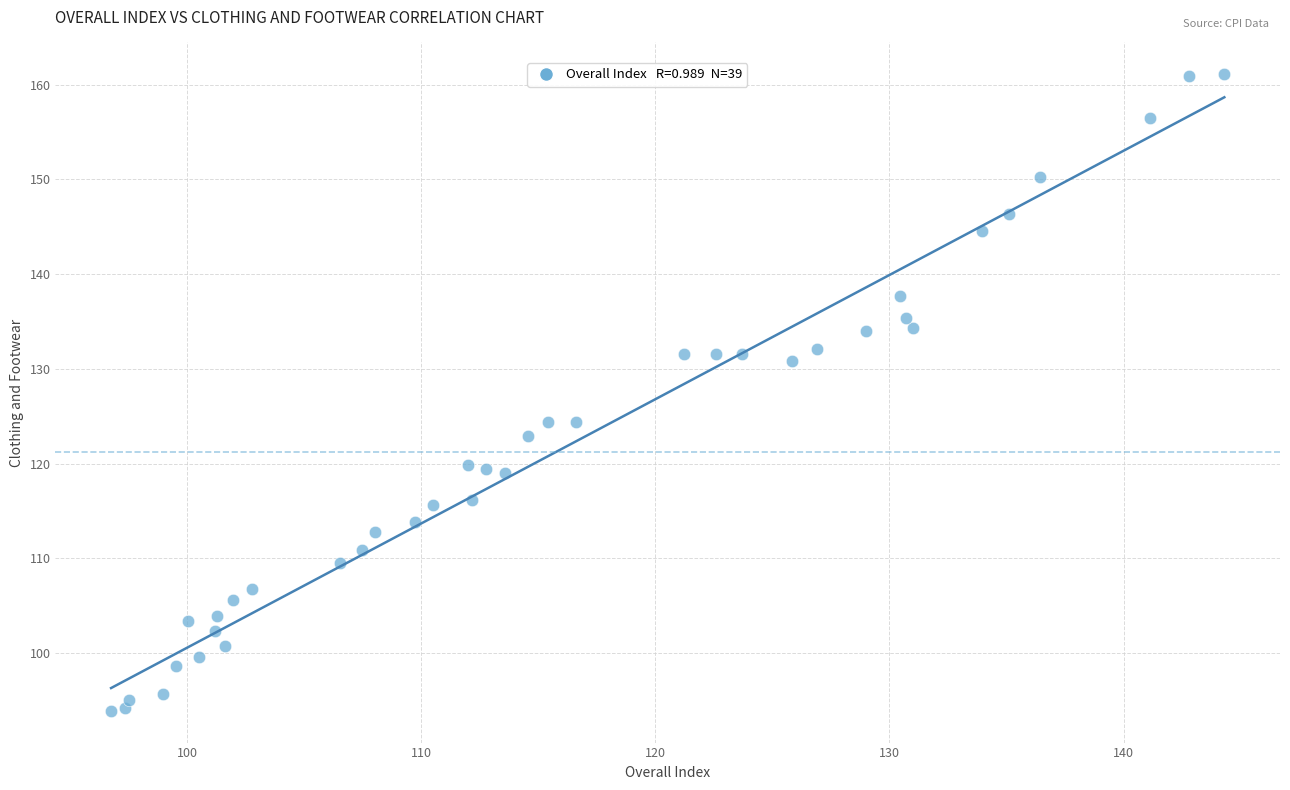

What is the range of Y values (max minus min)?

67.2